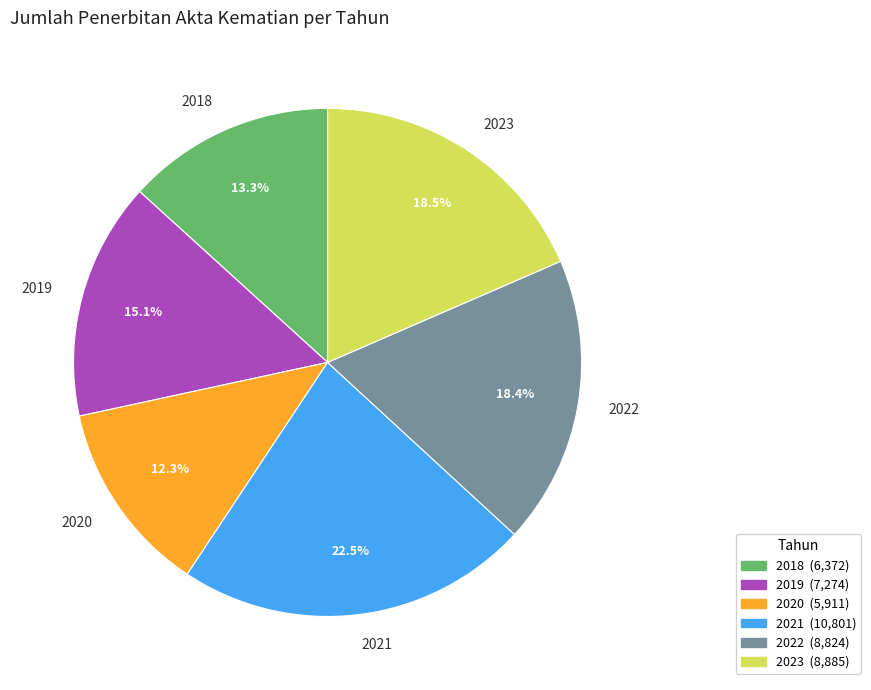

Between 2021 and 2020, which is larger?

2021